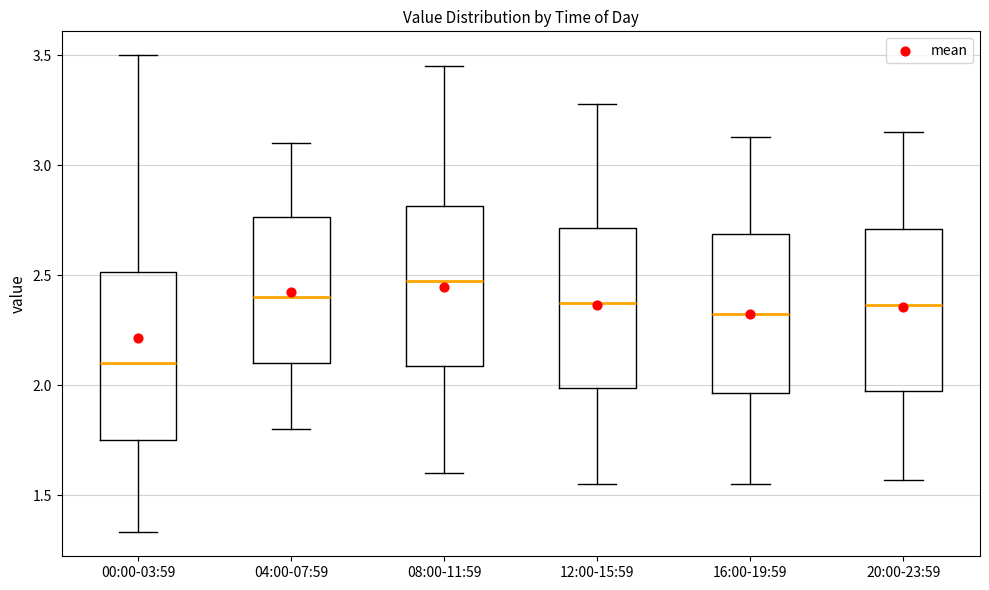

Where does the upper whisker of the box for 00:00-03:59 end on the y-axis? The values are not printed on the chart, so give them approximately, as read against the axis.

3.50